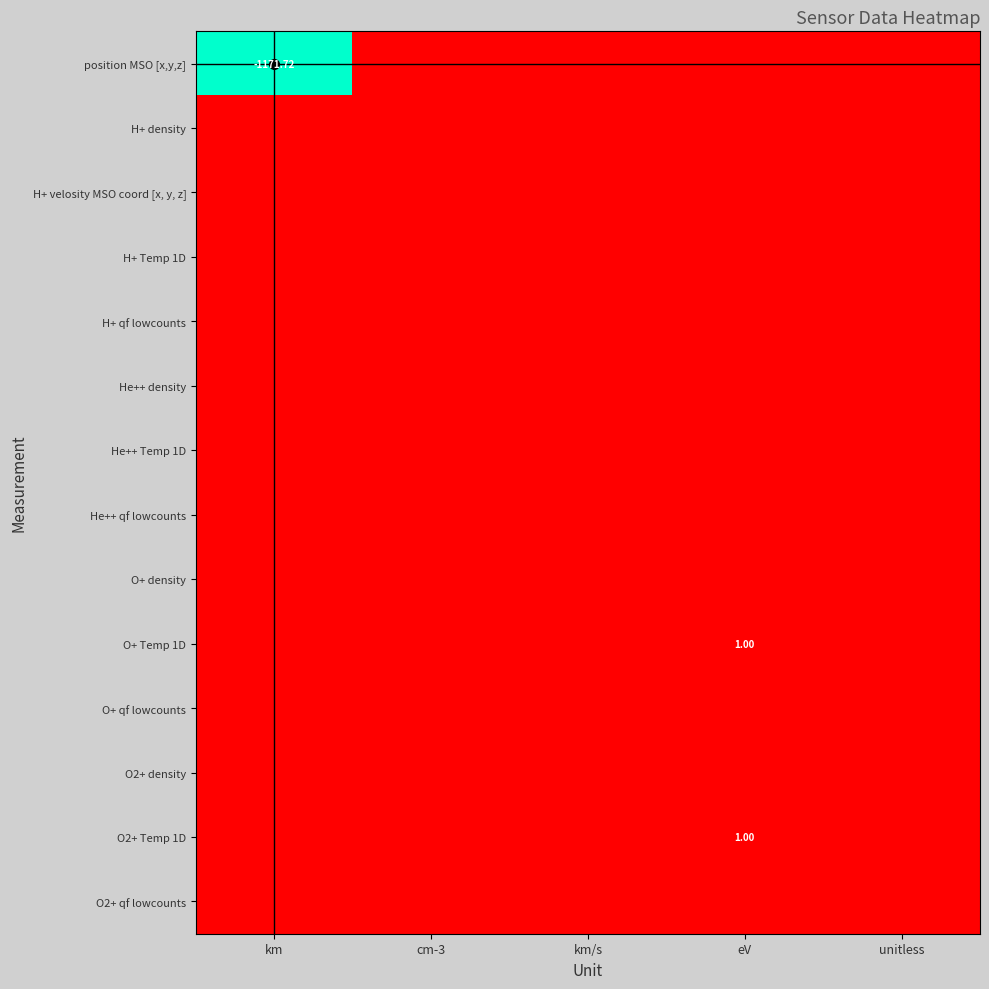

Which series changed the most between km and cm-3?

position MSO [x,y,z]